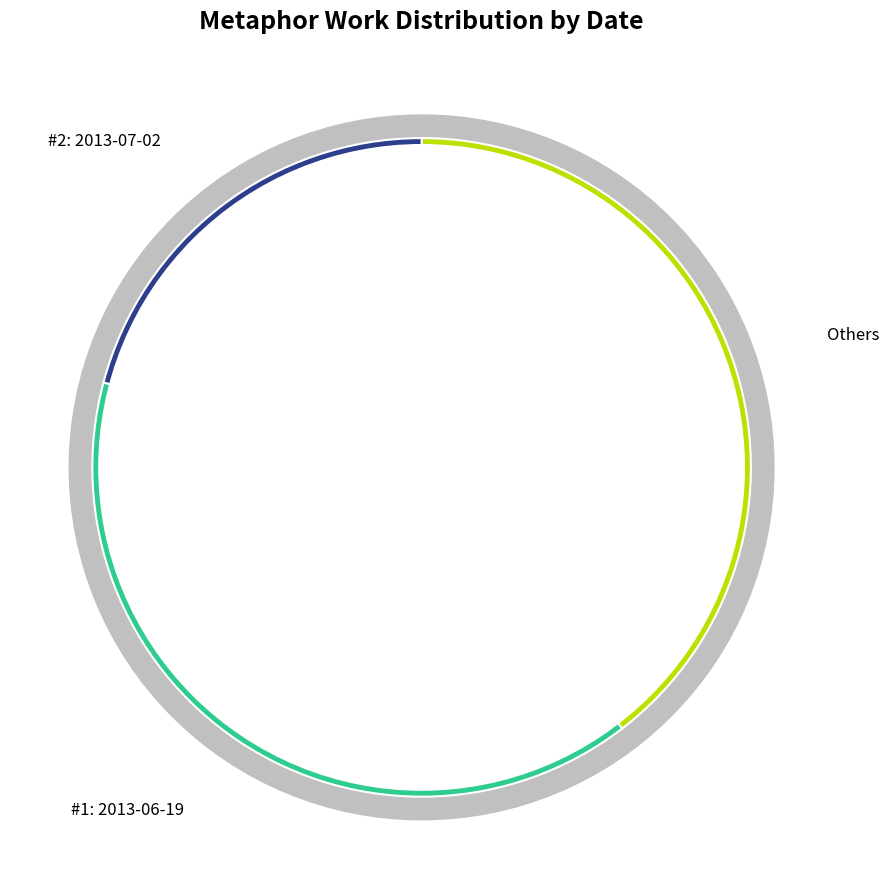

Which category has the smallest portion of the pie?

2013-07-02